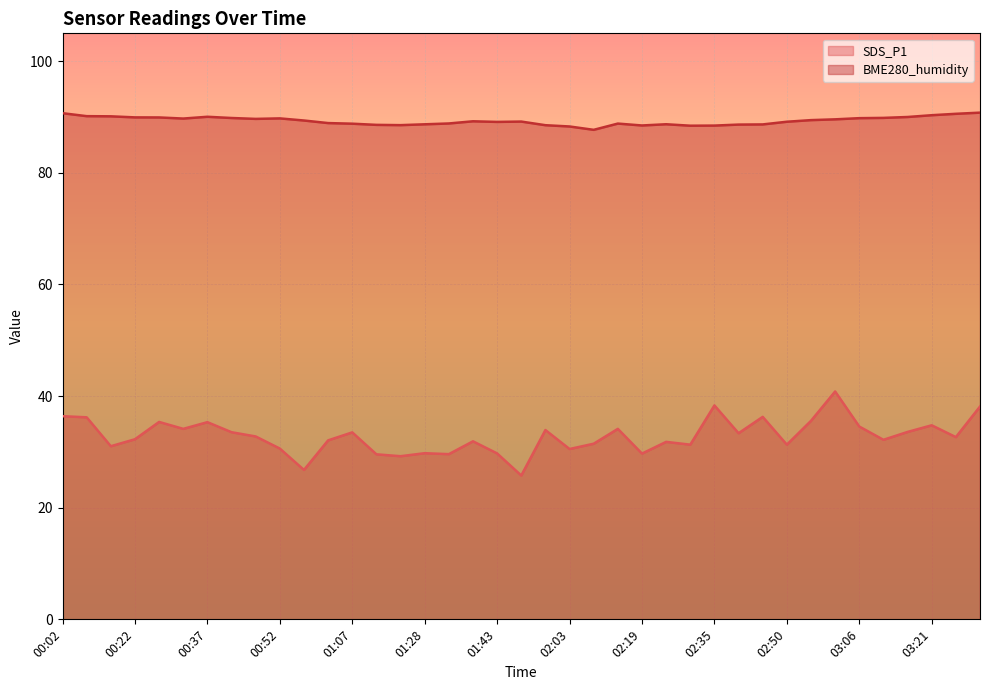

Is the value of BME280_humidity at 01:43 greater than the value of SDS_P1 at 03:27?

Yes